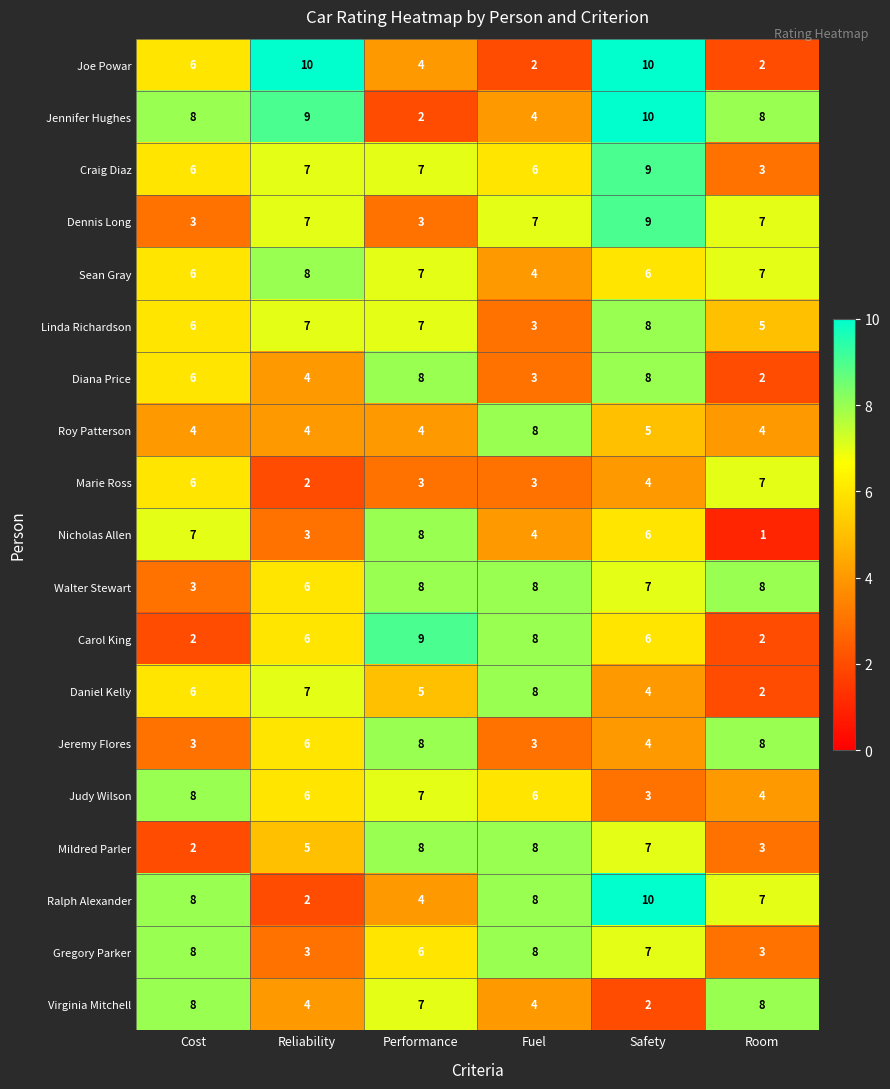

Which series changed the most between Cost and Reliability?

Ralph Alexander